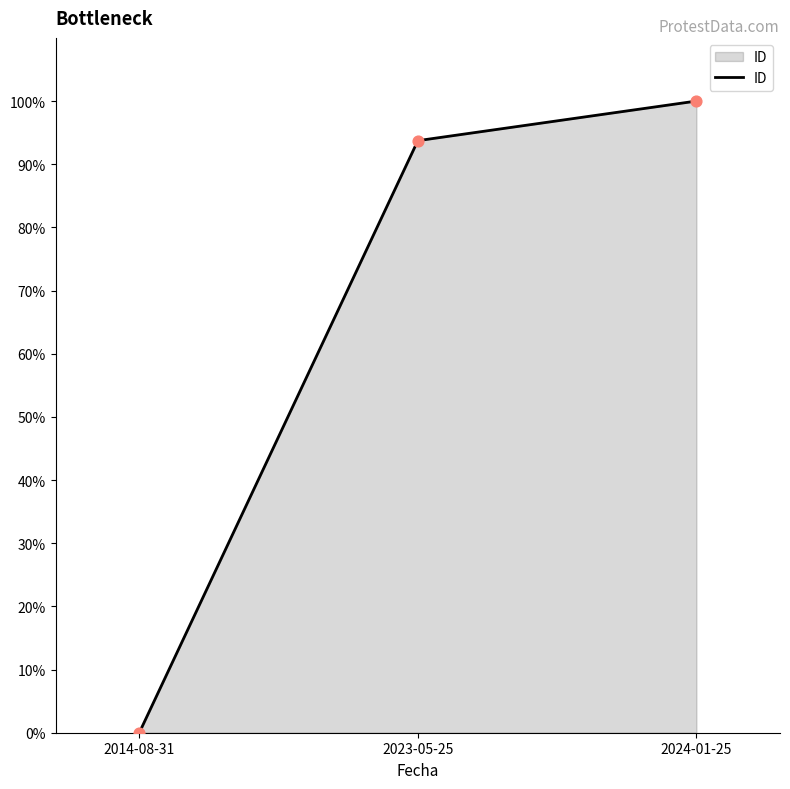

What is the change in value from 2014-08-31 to 2023-05-25?

+93.7